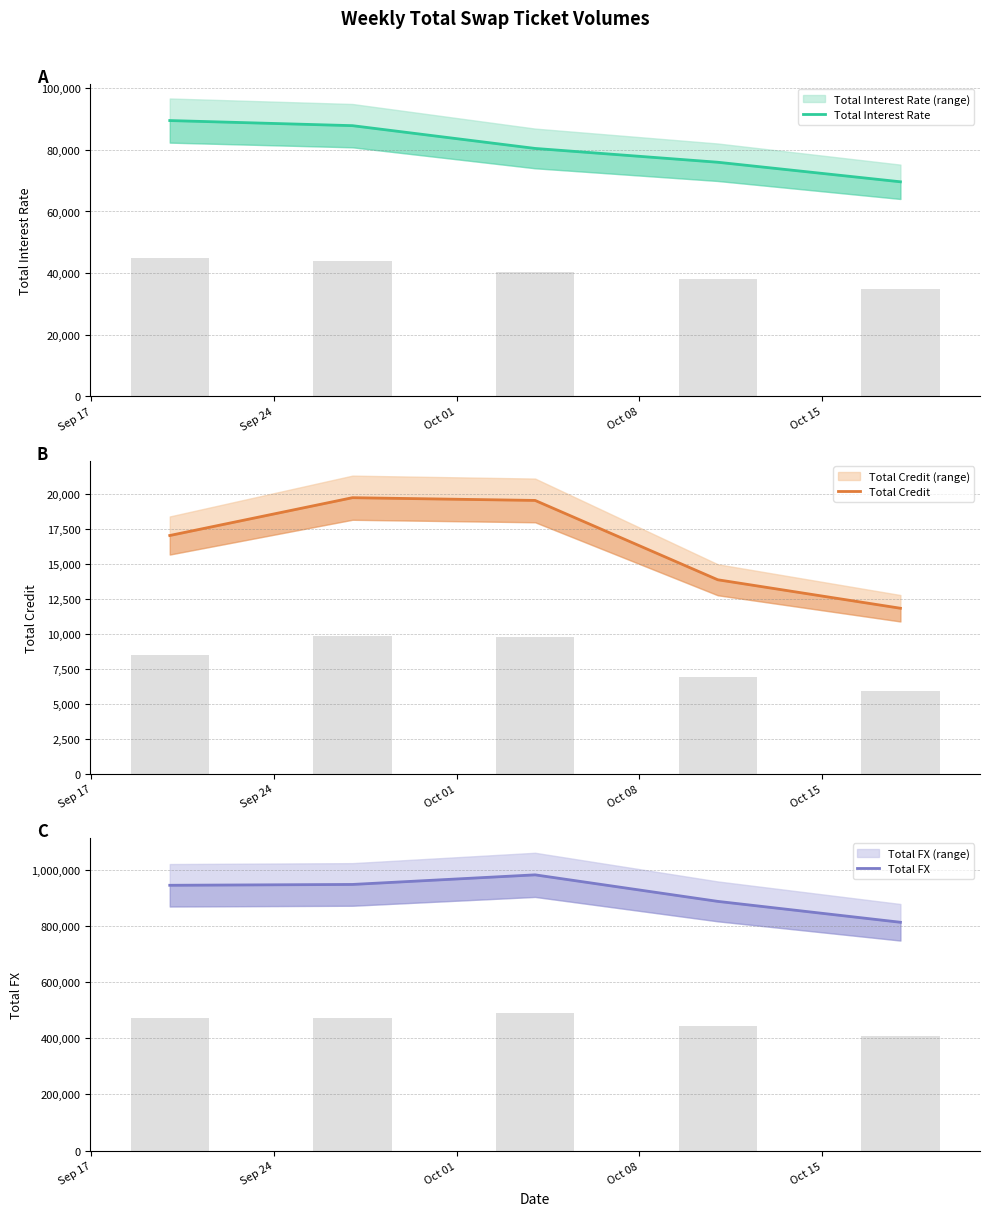

At which label does Total Credit first exceed 17058?

Sep 24